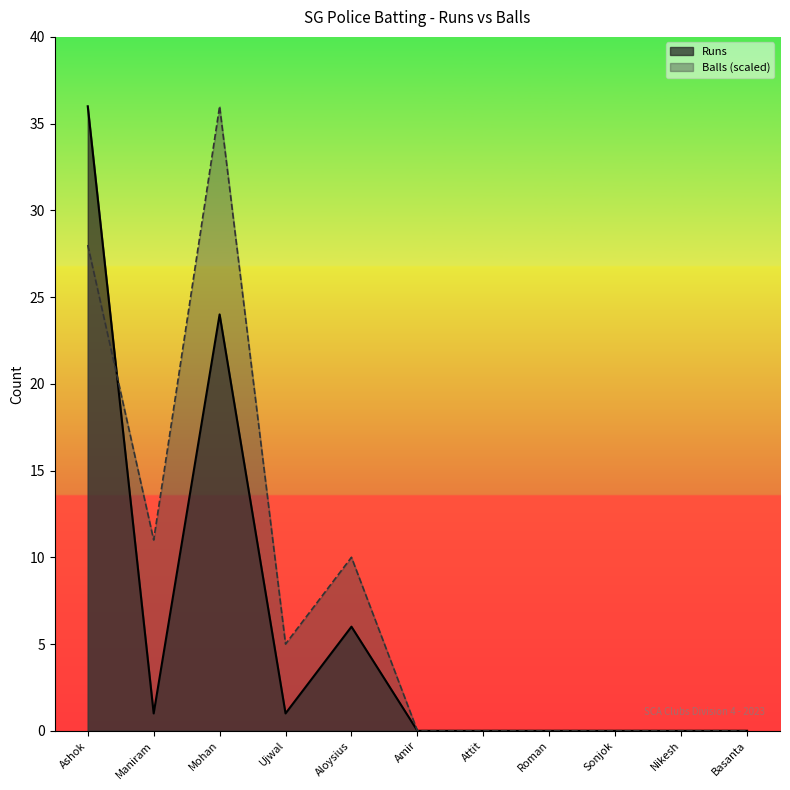

After their last crossing, which series has the higher values: Balls or Runs?

Balls